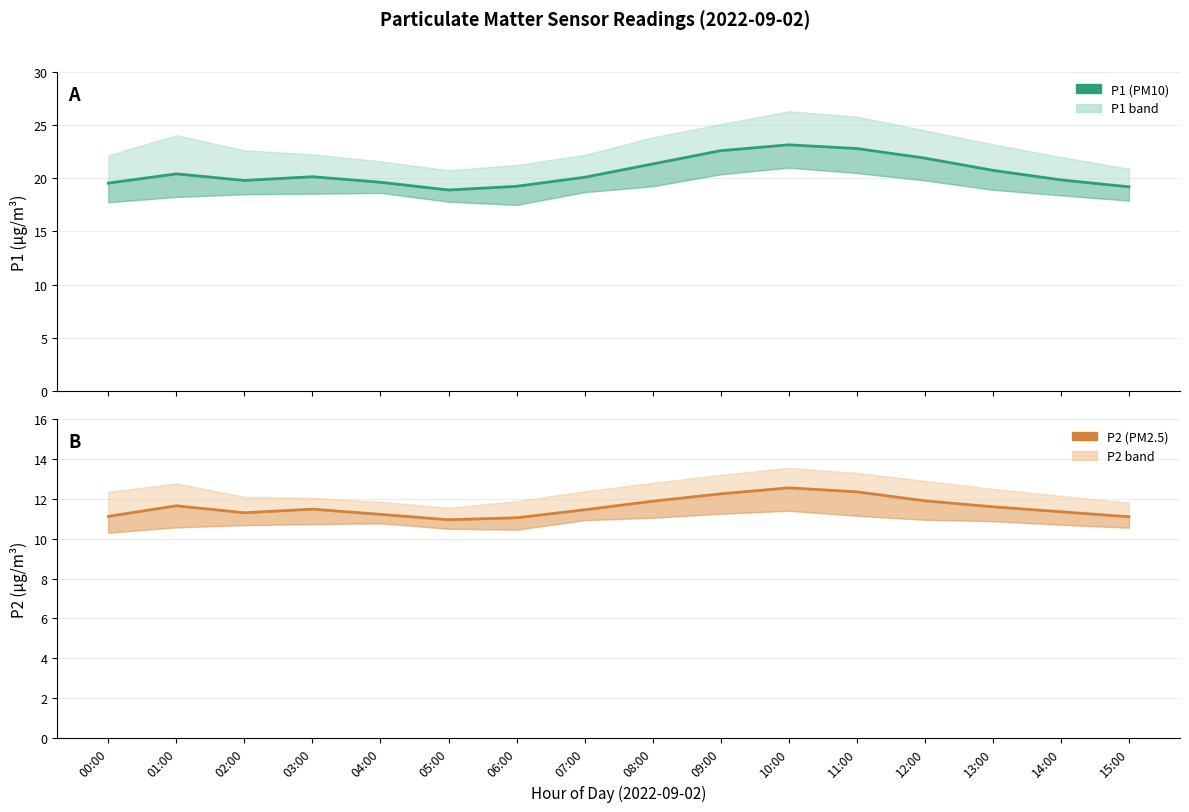

At which label is P2 closest to 11?

05:00